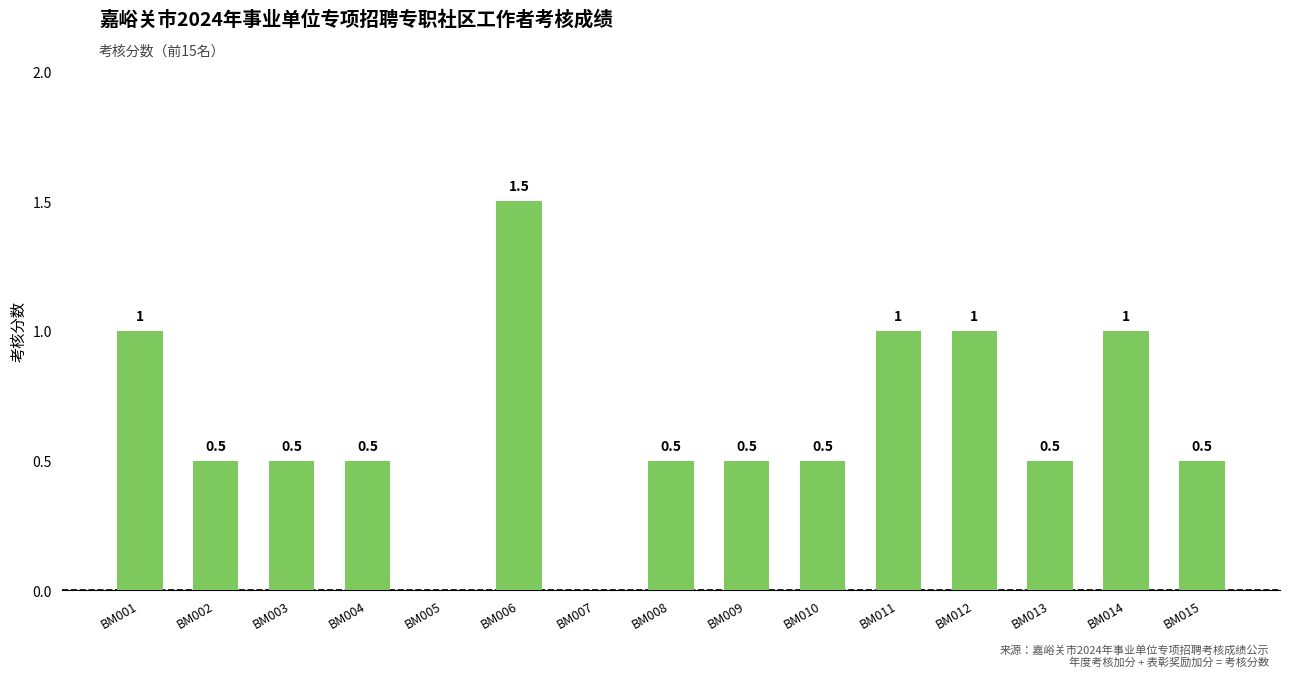

True or false: the data shows 0.3 at BM015.

False